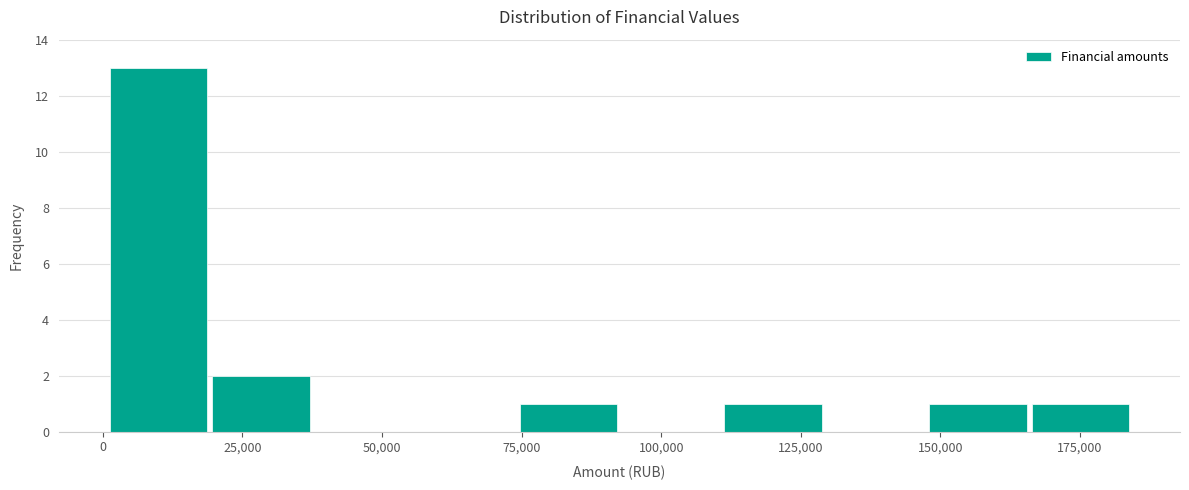

Around what value on the x-axis is the tallest bar? Give the approximate position of its centre, as read against the axis.

10000